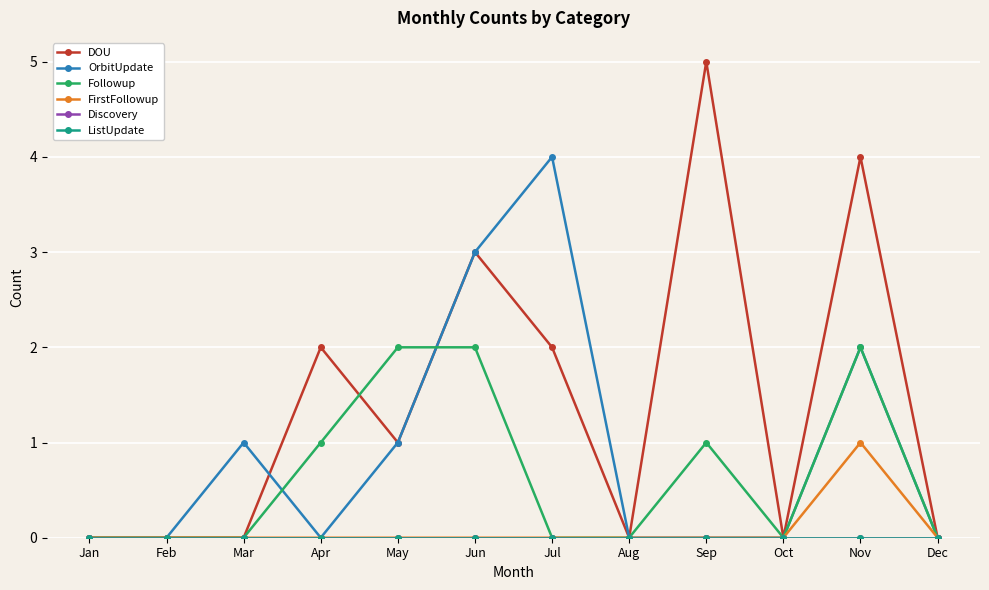

True or false: FirstFollowup and Followup cross at least once.

False